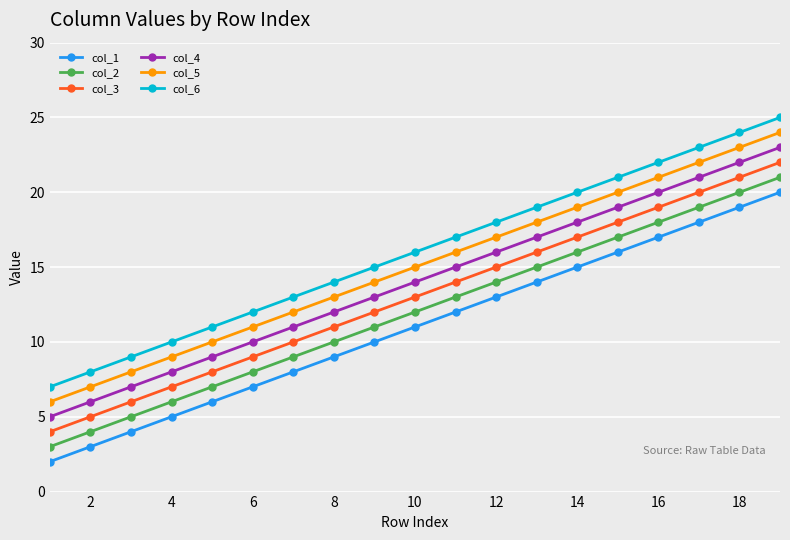

What are all the series names shown in the legend?

col_1, col_2, col_3, col_4, col_5, col_6